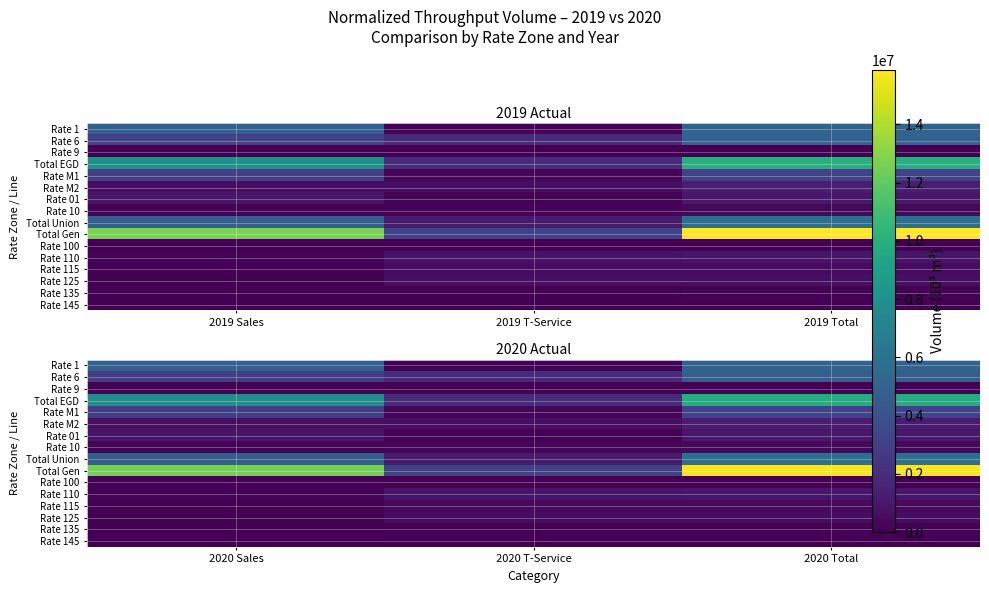

Rank the series at 2020 T-Service from highest to lowest value.

Total Gen, Total EGD, Rate 6, Total Union, Rate 110, Rate M2, Rate 125, Rate 115, Rate M1, Rate 10, Rate 1, Rate 01, Rate 135, Rate 145, Rate 100, Rate 9